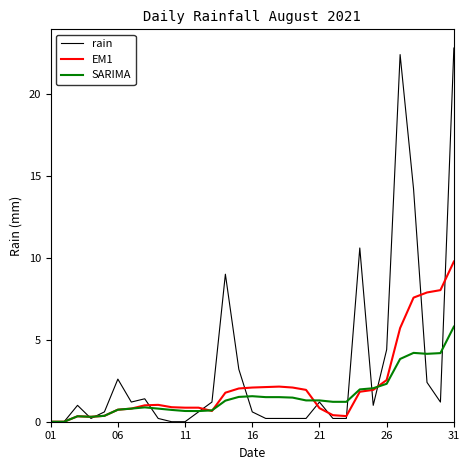

What is the average value of the rain series?

3.3